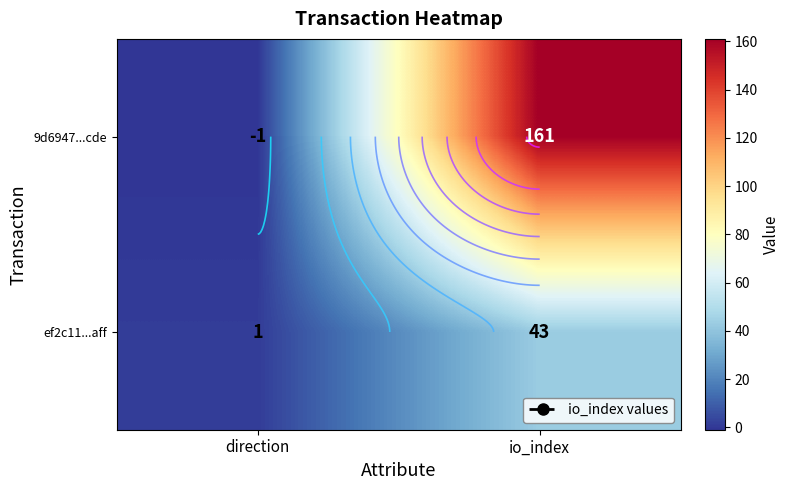

What is the difference between the 9d6947...cde values at direction and io_index?

162